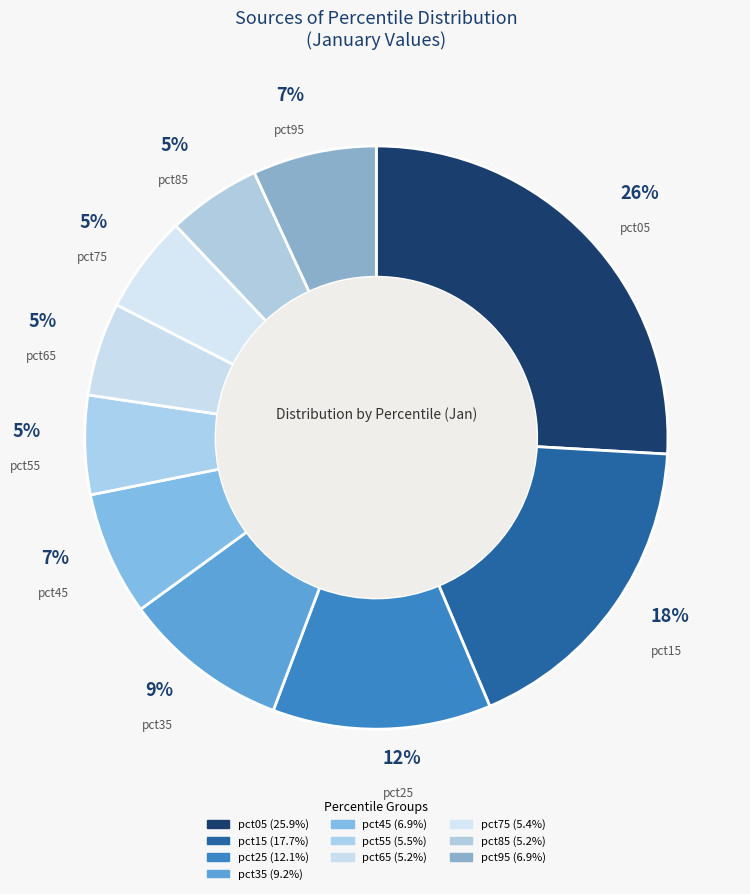

Is there any slice that represents more than half of the pie?

No